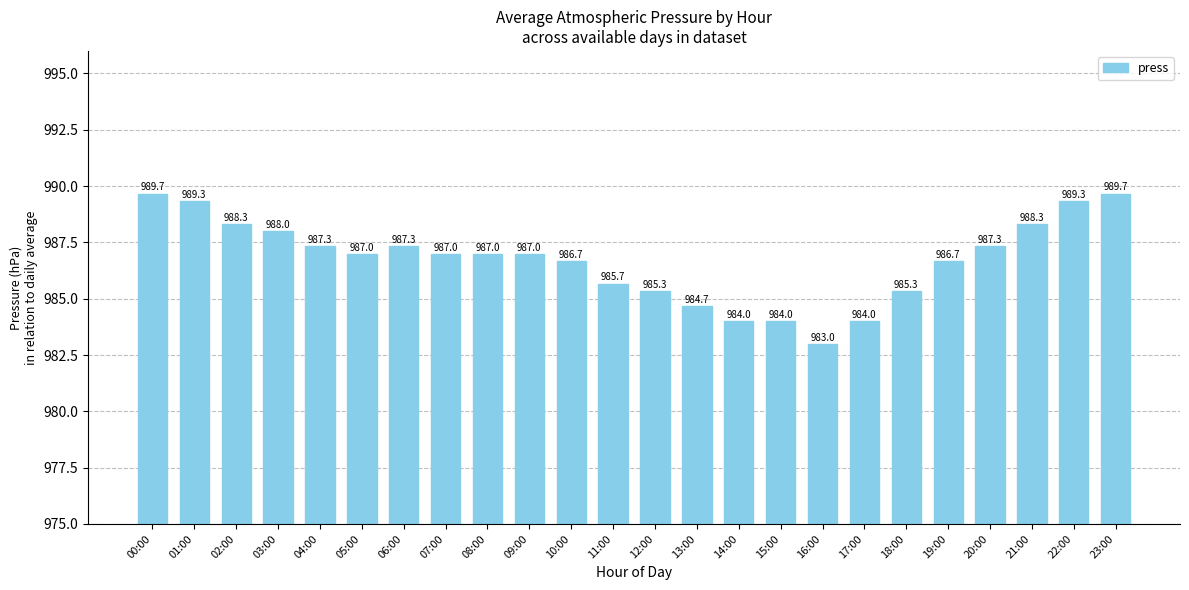

What is the value of the 1st bar from the left?

989.7